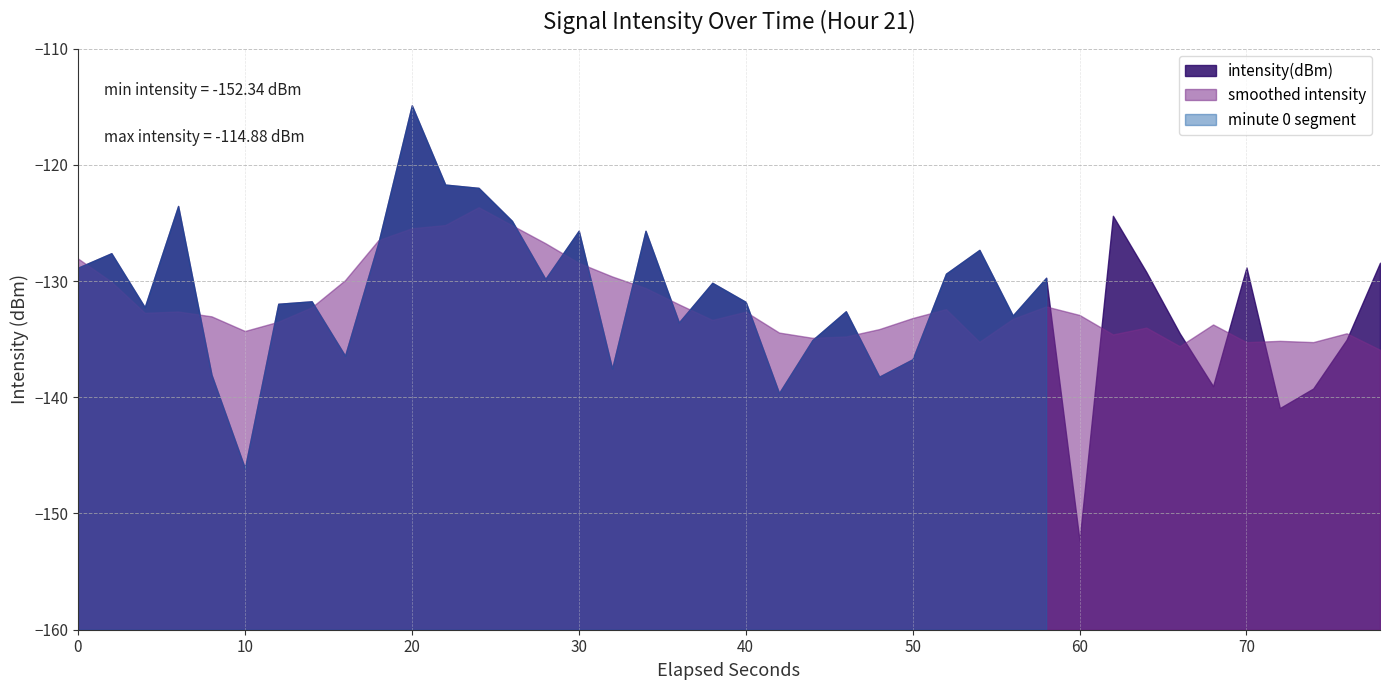

What is the difference between the values at 18 and 19?

3.4